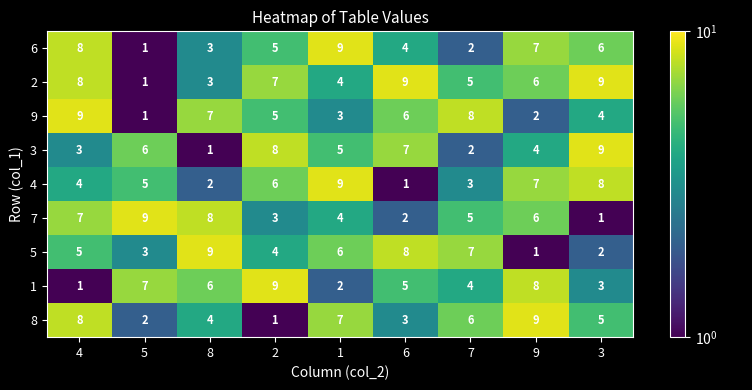

What is the approximate value of 6 at 8?

3